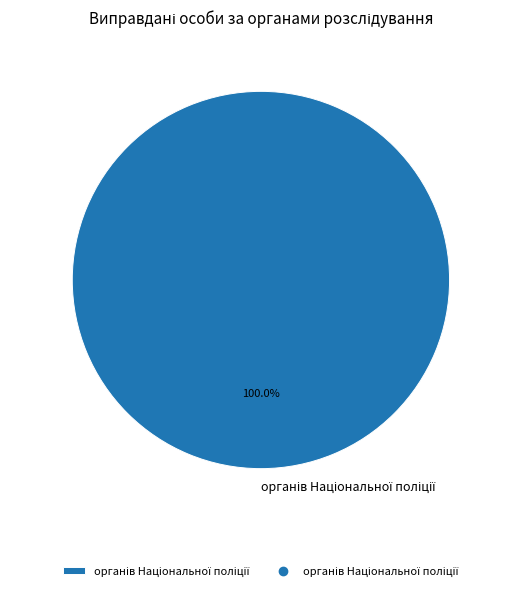

How many slices are in this pie chart?

1